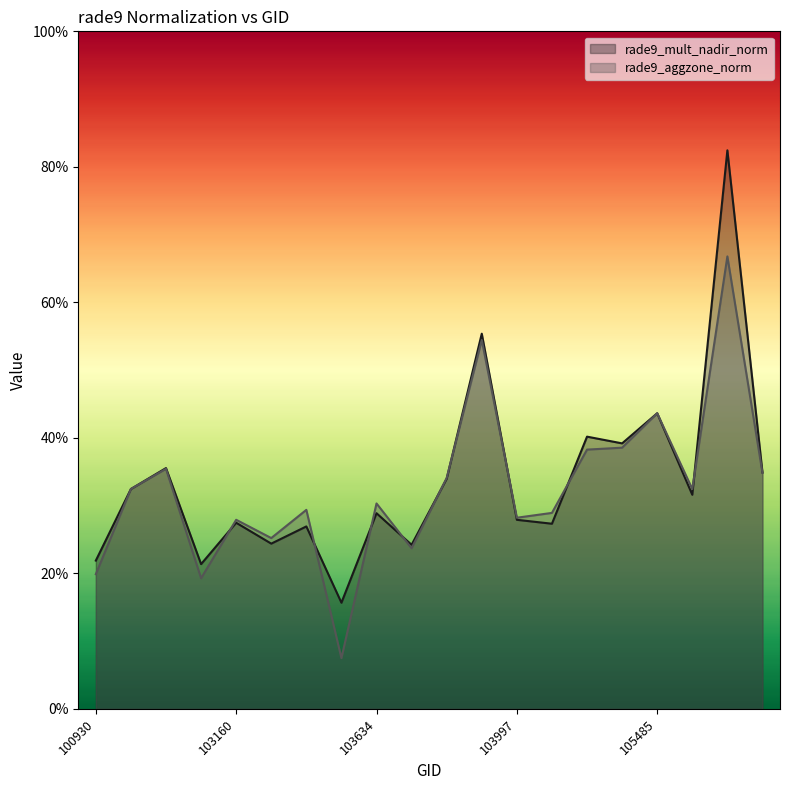

How many lines are shown in the chart?

2